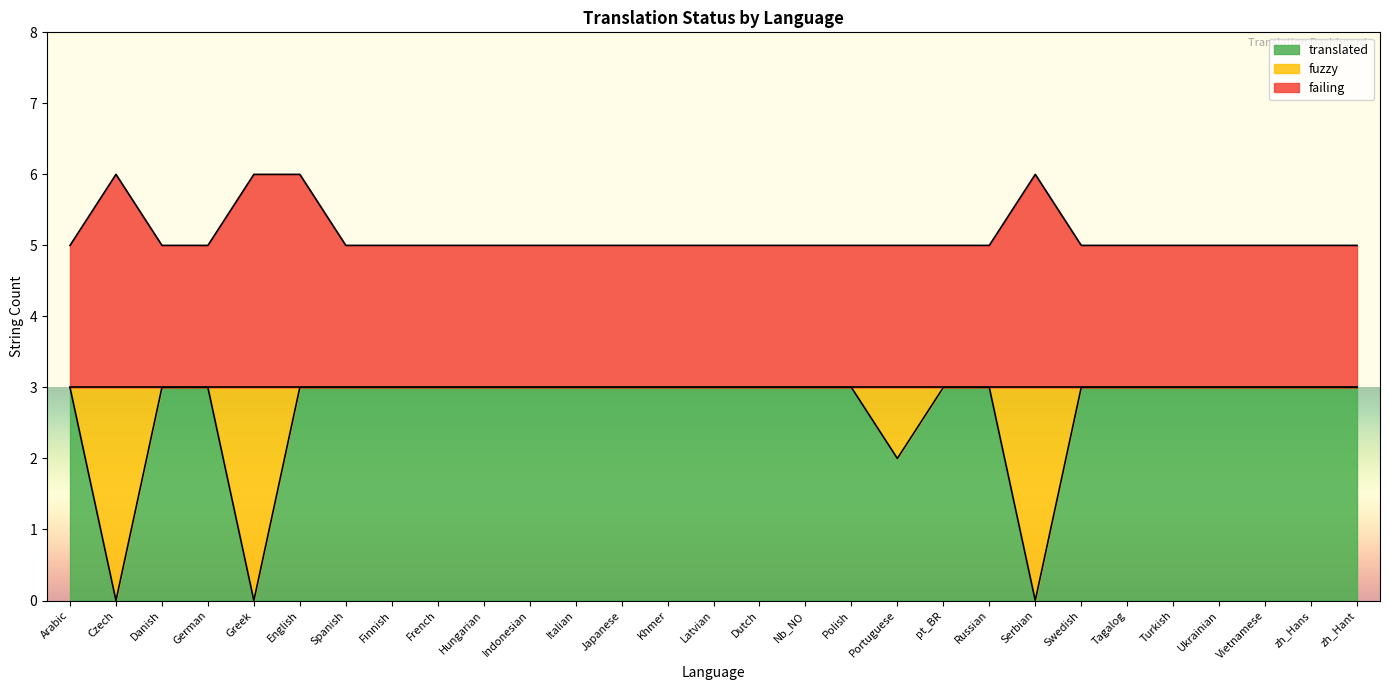

What is the spread (max minus min) of values at pt_BR?

2